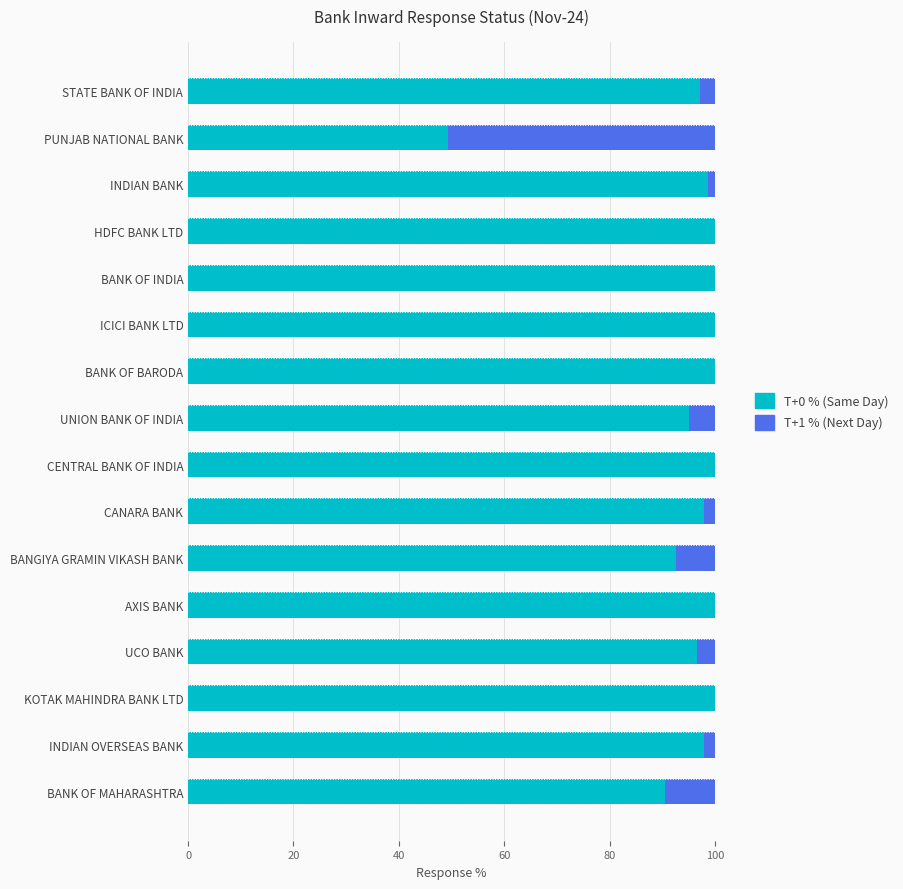

What is the value of the T+0 % bar at the 2nd from the left?

49.3